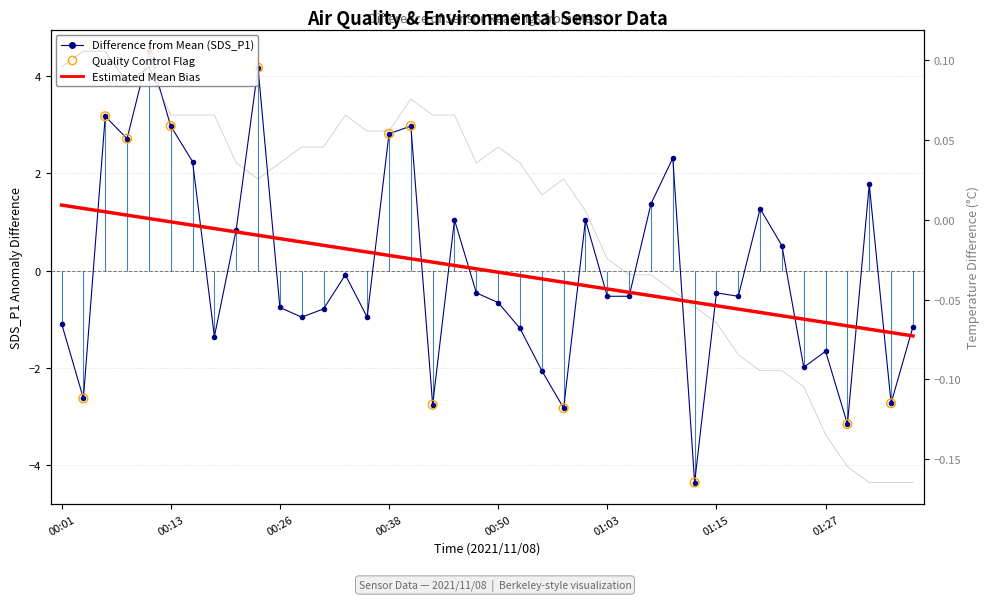

Which series has the largest Y range (max minus min)?

SDS_P1